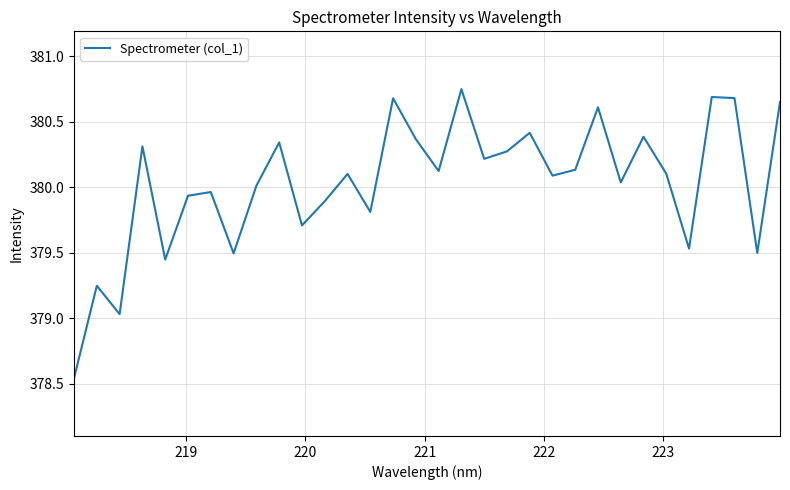

Reading left to right, what are all the values shown in this chart?

378.5	379.2	379.0	380.3	379.4	379.9	380.0	379.5	380.0	380.3	379.7	379.9	380.1	379.8	380.7	380.4	380.1	380.7	380.2	380.3	380.4	380.1	380.1	380.6	380.0	380.4	380.1	379.5	380.7	380.7	379.5	380.6